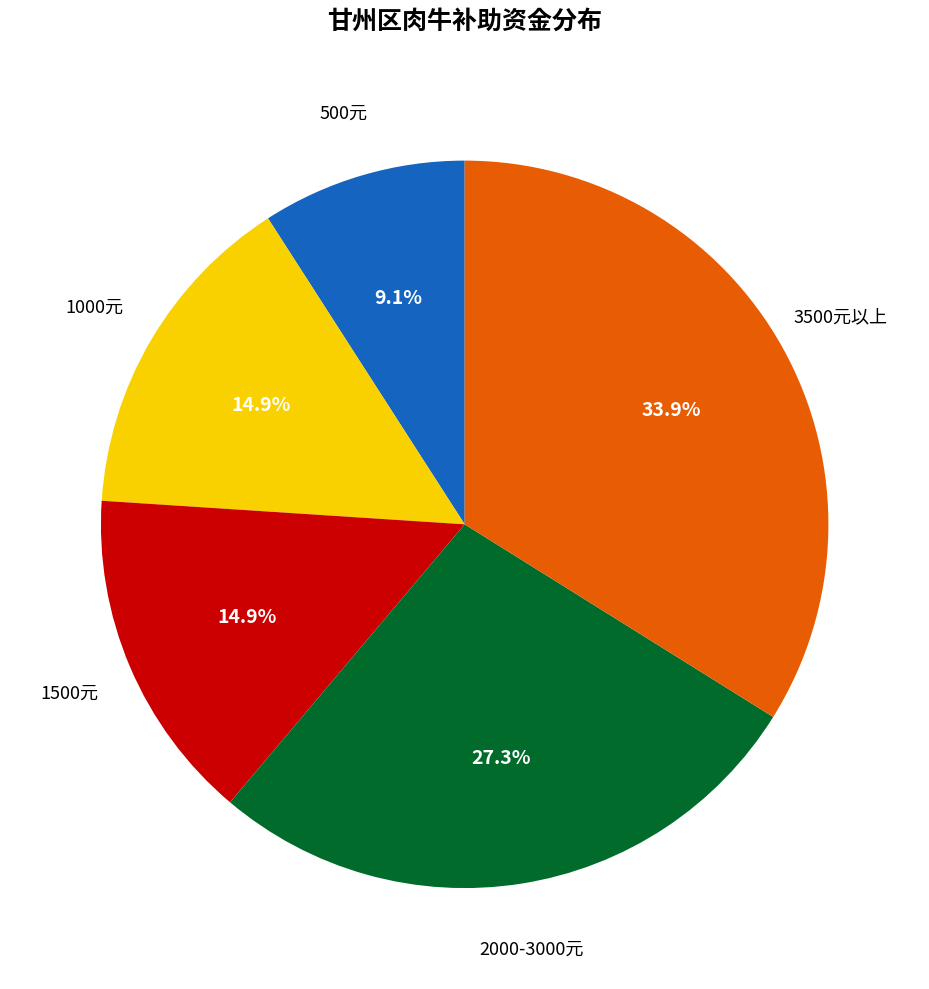

Is there a majority slice in this chart?

No